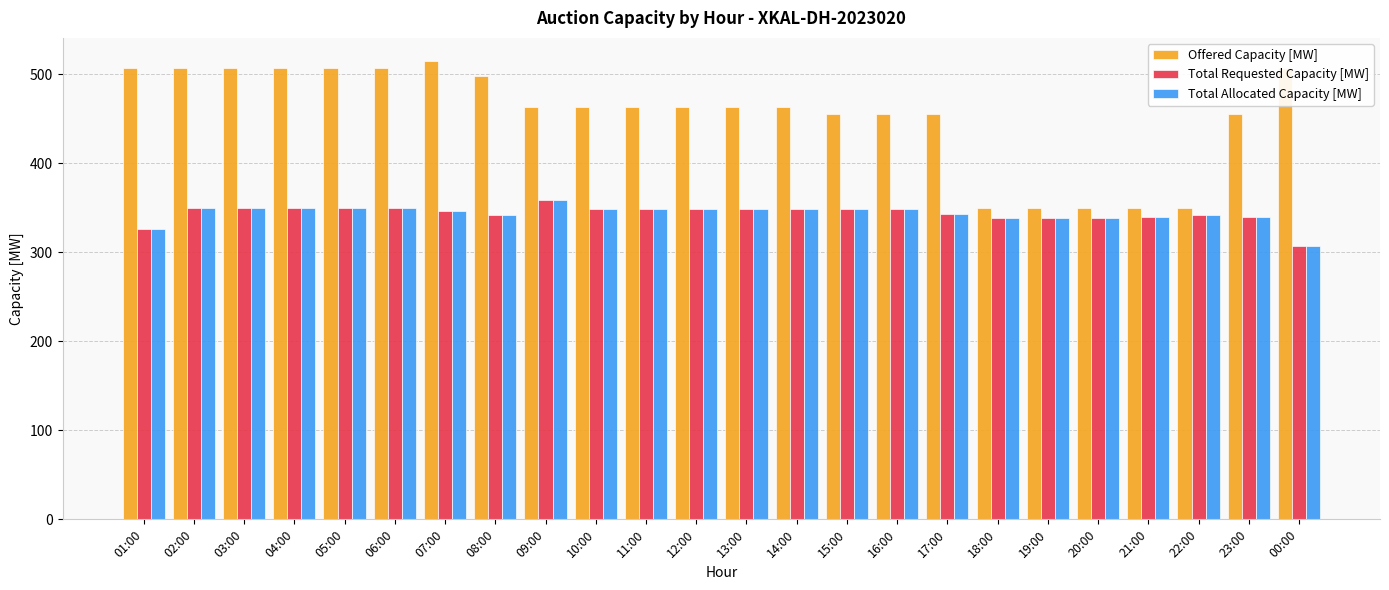

What value does the Total Allocated Capacity [MW] series have at 22:00?

342